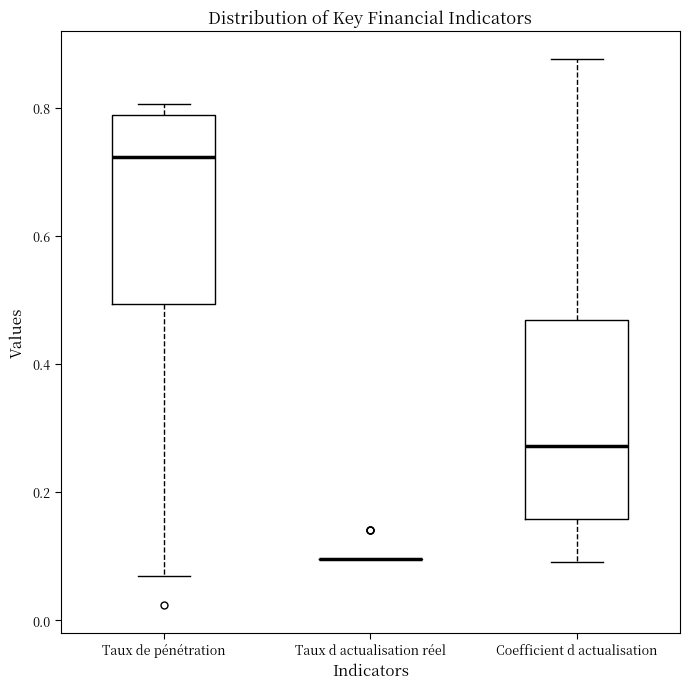

Reading left to right, transcribe this box plot: for each box, give where its median line is, the range the box spans, and where its two whiskers end, as read against the y-axis. The values are not printed on the chart, so give them approximately, as read against the axis.

Taux de pénétration: median 0.72, box 0.50 to 0.78, whiskers 0.06 to 0.80
Taux d actualisation réel: box collapsed to a line at 0.10, whiskers 0.10 to 0.10
Coefficient d actualisation: median 0.28, box 0.16 to 0.46, whiskers 0.10 to 0.88